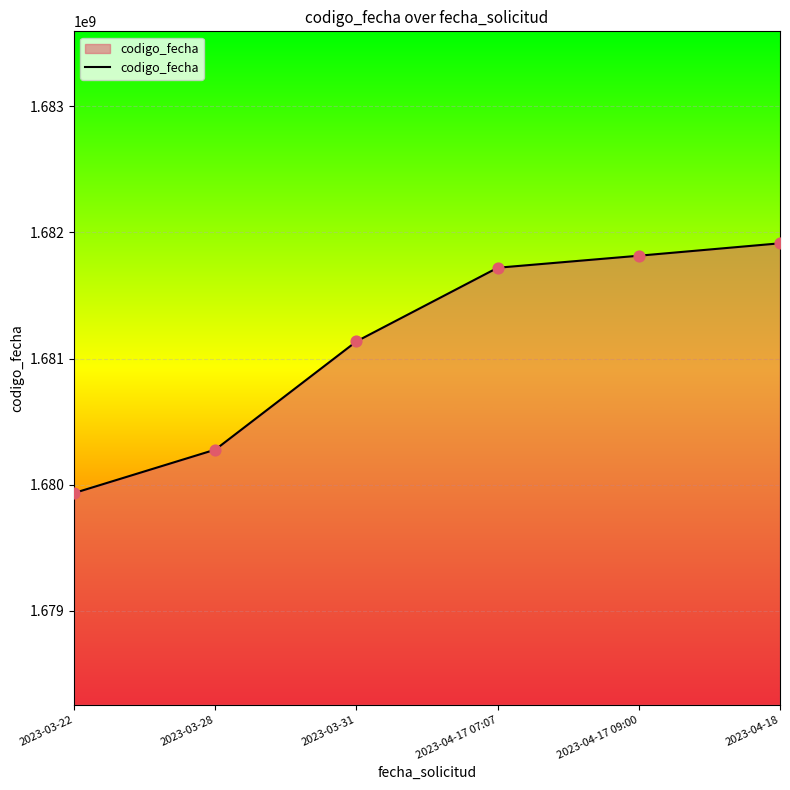

What is the change in value from 2023-03-22 to 2023-03-31?

+1203428